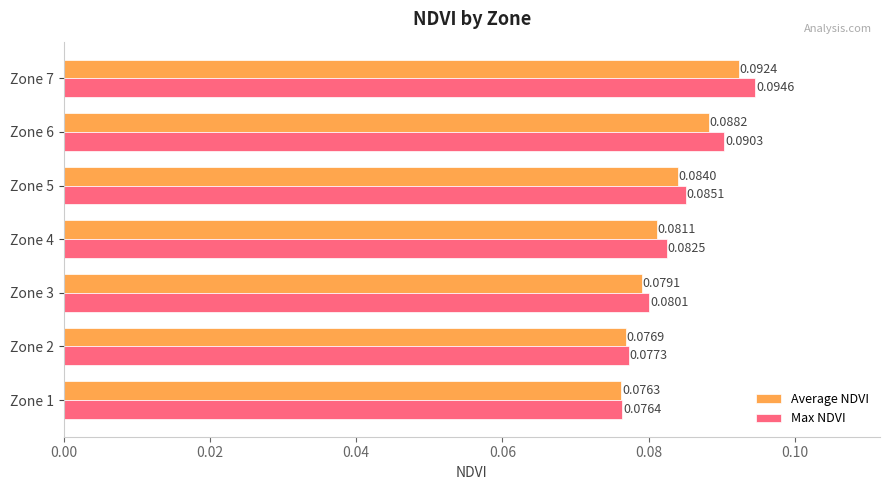

Between Zone 2 and Zone 4, which series saw the biggest shift?

Max NDVI